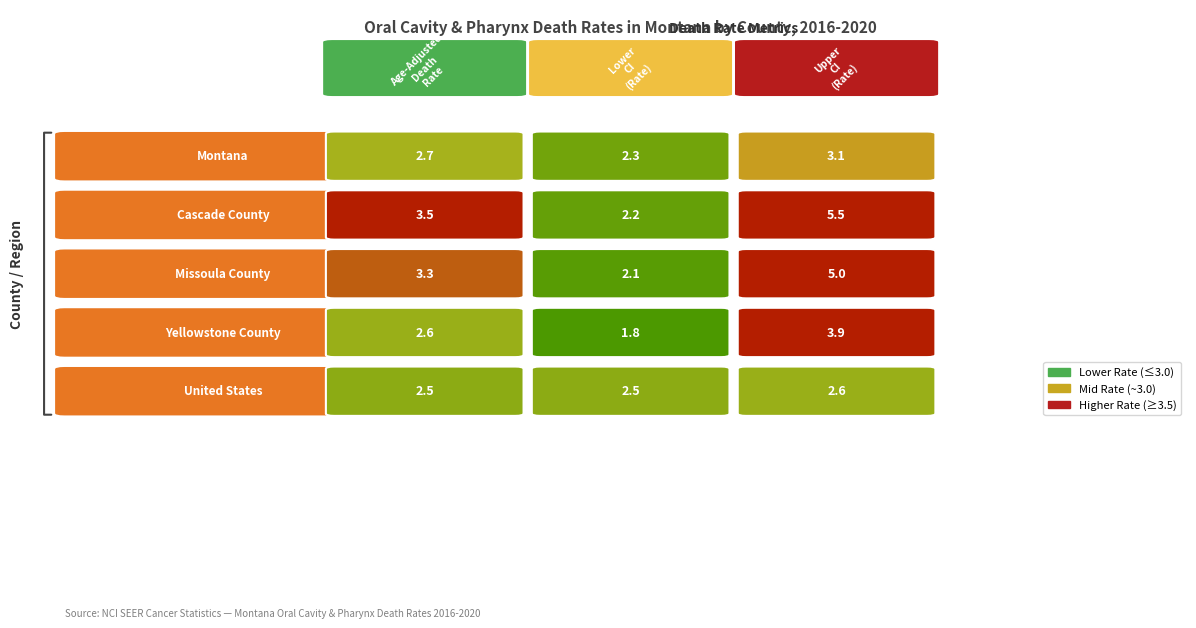

What is the difference between the highest and lowest values at Missoula County?

2.9